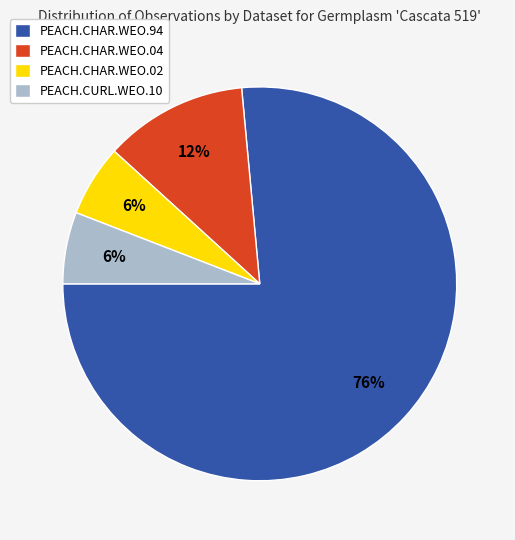

Between PEACH.CHAR.WEO.94 and PEACH.CURL.WEO.10, which is larger?

PEACH.CHAR.WEO.94